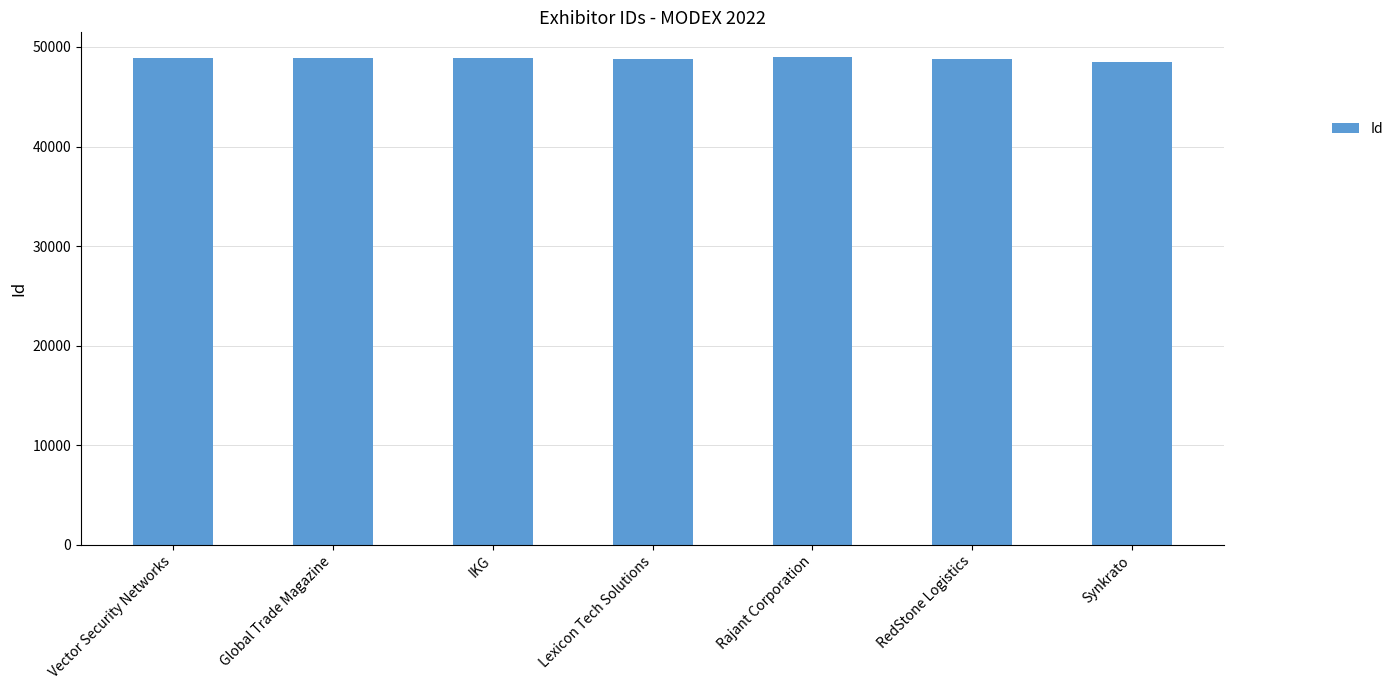

What is the value of the 6th bar from the left?

48774